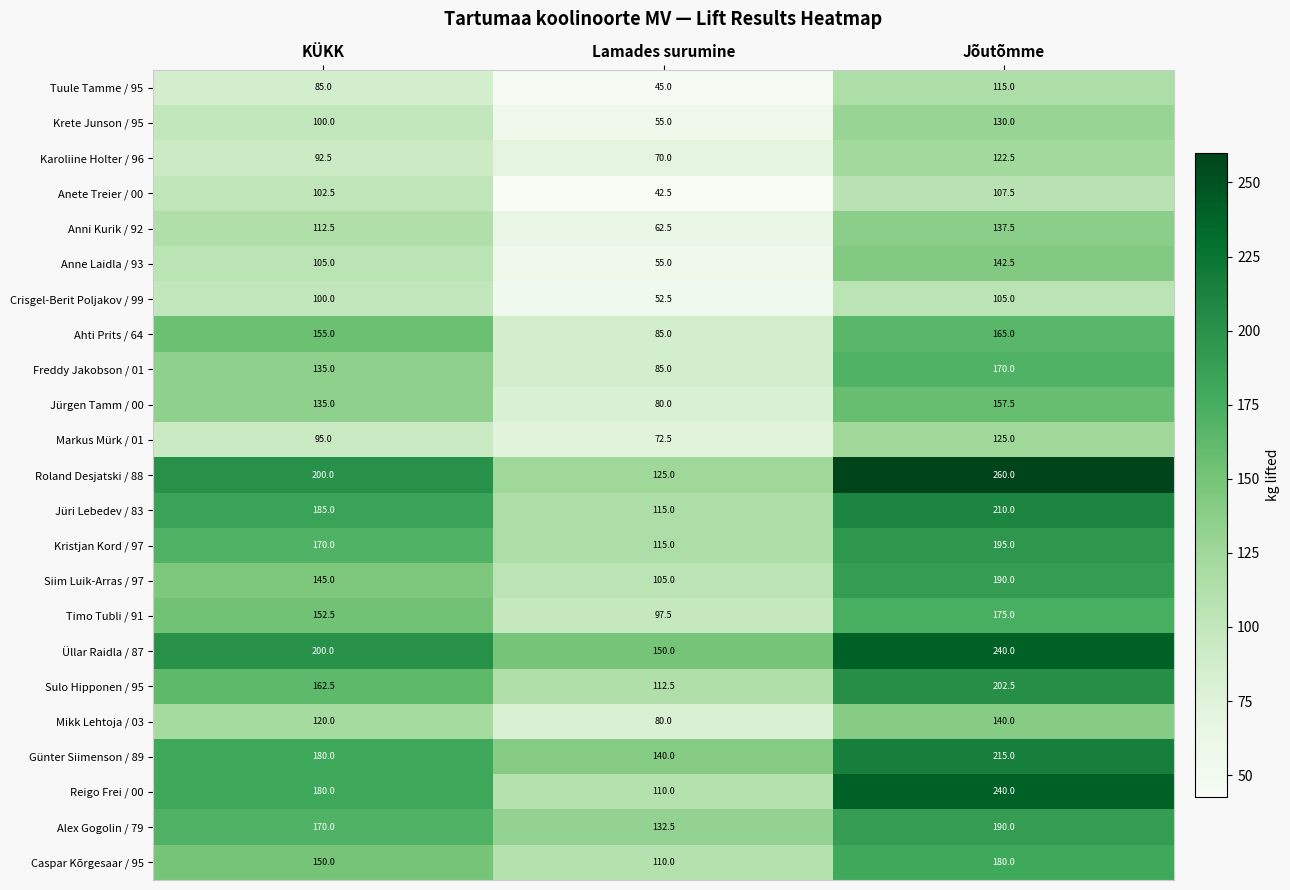

The value of Roland Desjatski / 88 at Jõutõmme is 260.0. True or false?

True